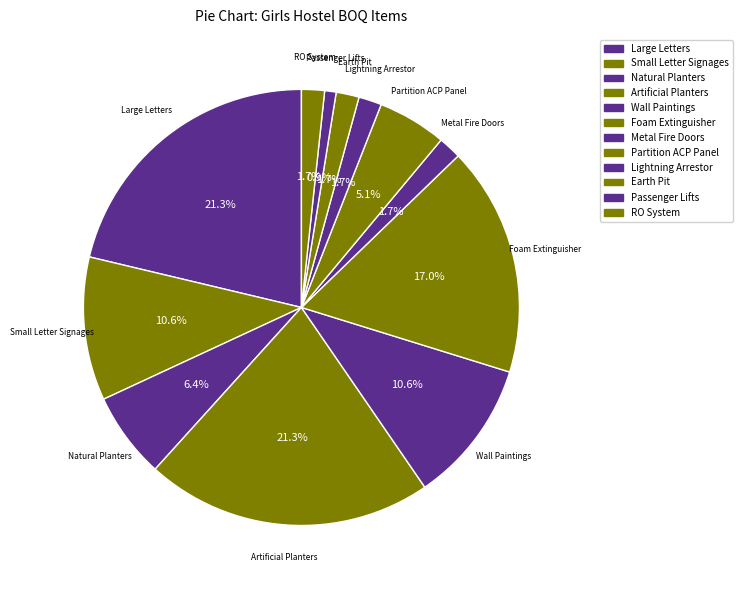

Between Wall Paintings and Partition ACP Panel, which is larger?

Wall Paintings